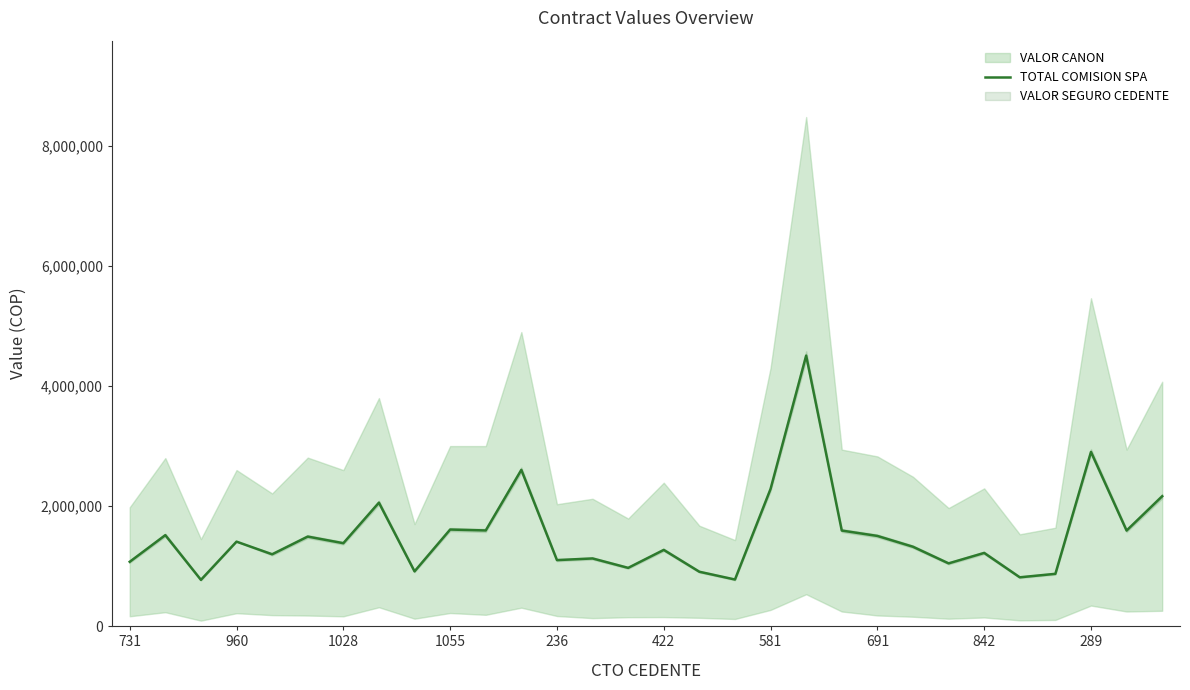

What is the highest value of the TOTAL COMISION SPA series?

4507549.2